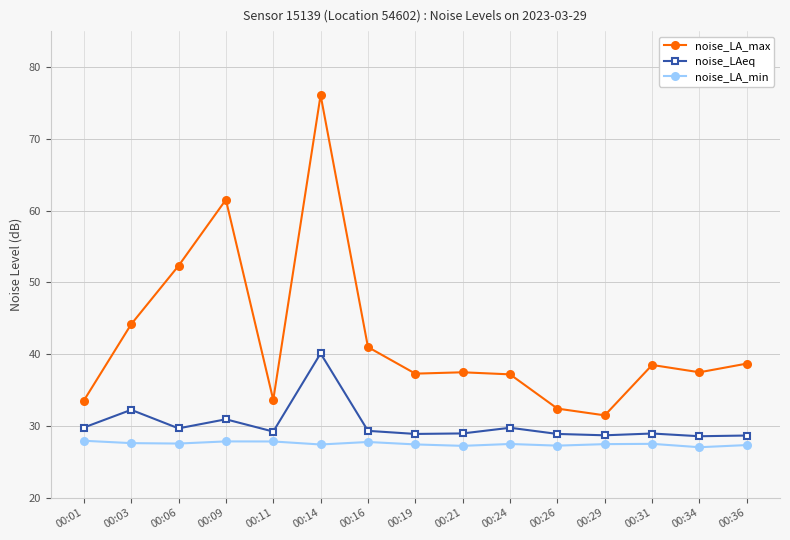

How many lines are shown in the chart?

3